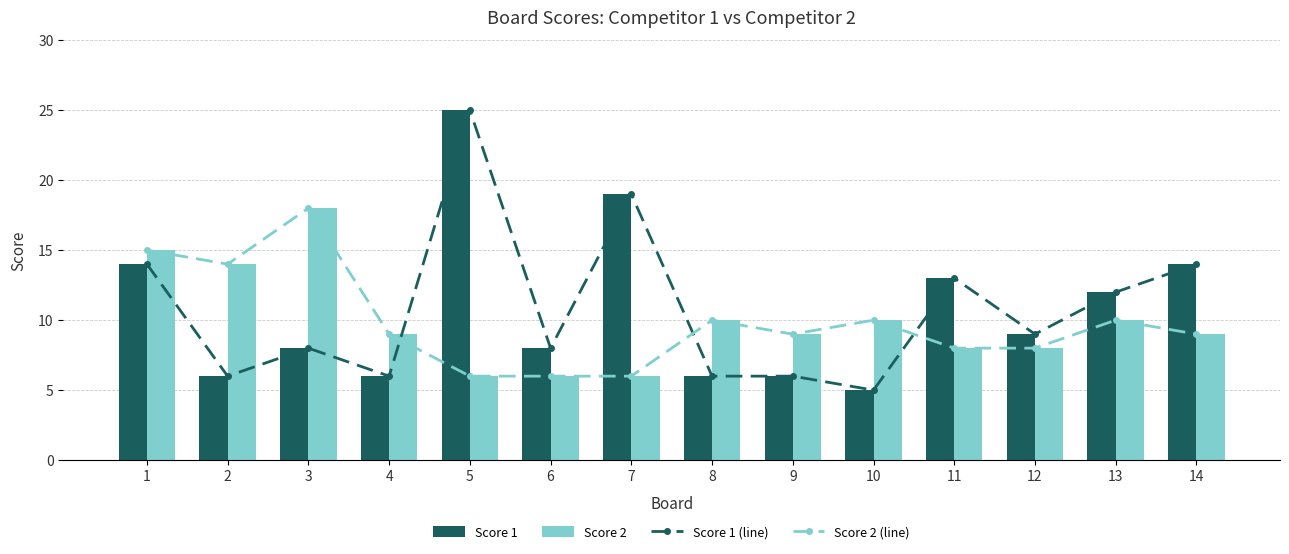

What is the maximum value shown in the chart?

25